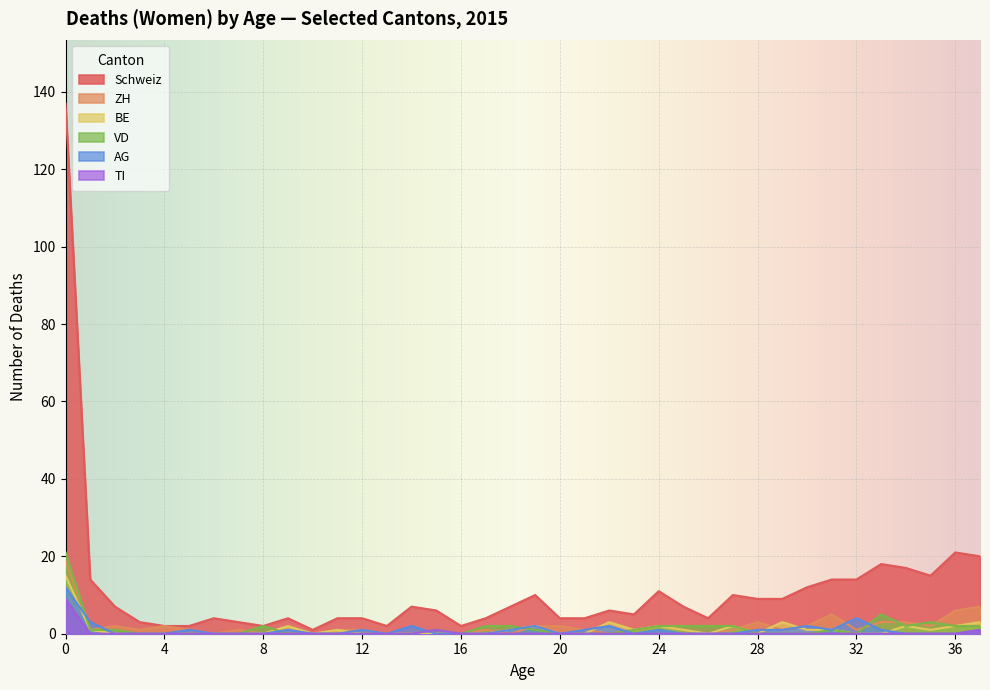

How many distinct data groups are displayed?

6